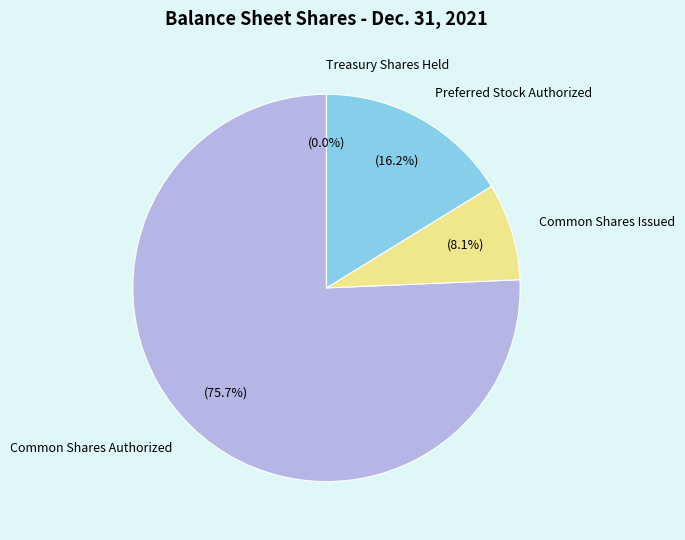

Does Common Shares Authorized represent more than half of the total?

Yes